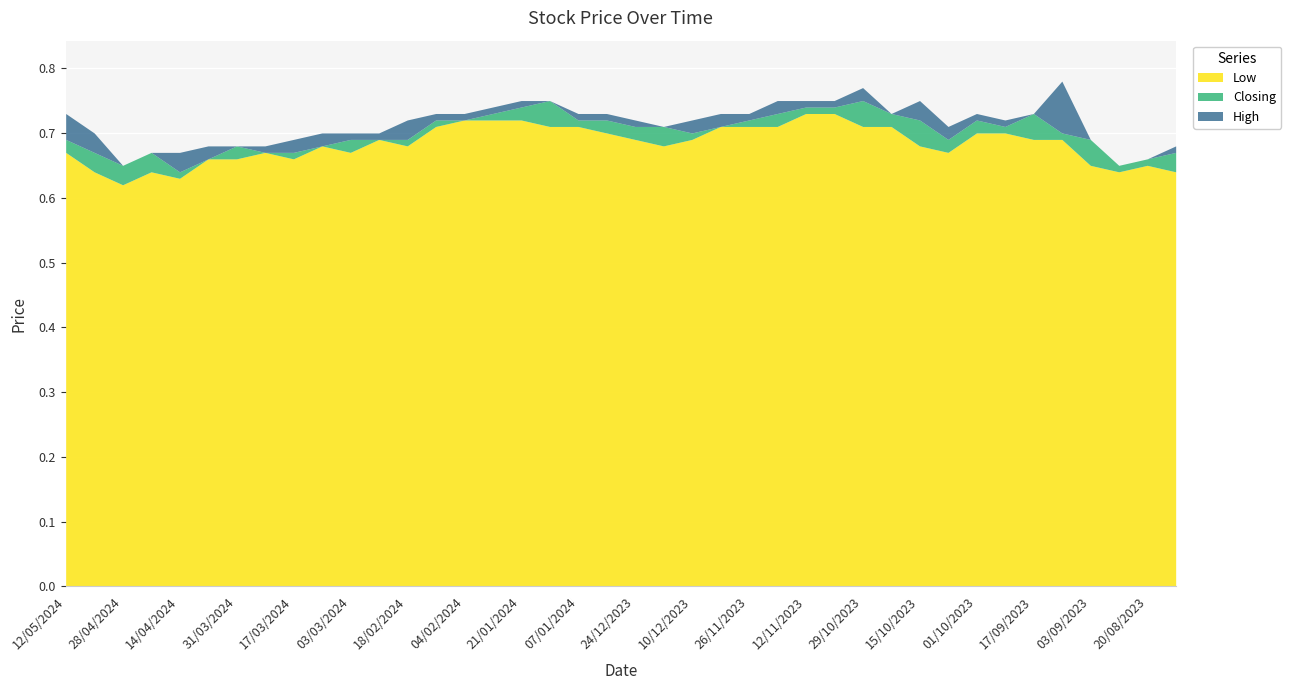

Count the number of data series in this chart.

3